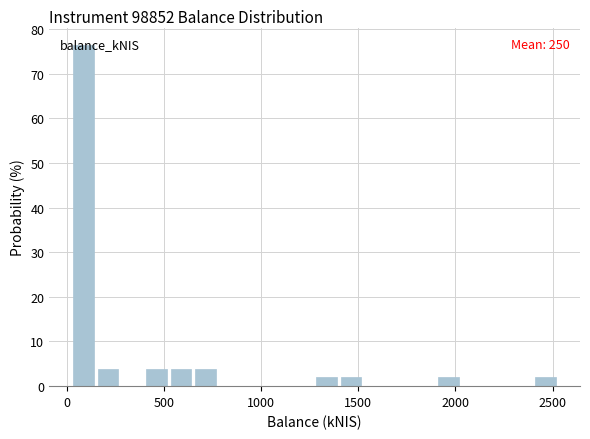

Around what value on the x-axis is the tallest bar? Give the approximate position of its centre, as read against the axis.

100